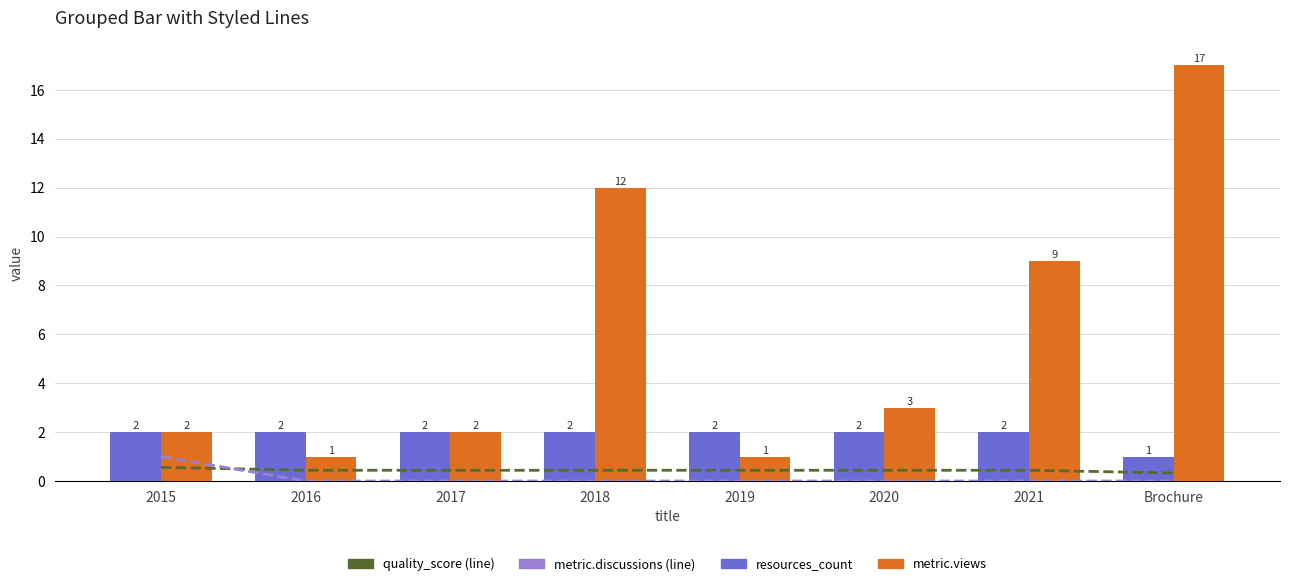

List the labels in order of metric.views value, smallest first.

2016, 2019, 2015, 2017, 2020, 2021, 2018, Brochure